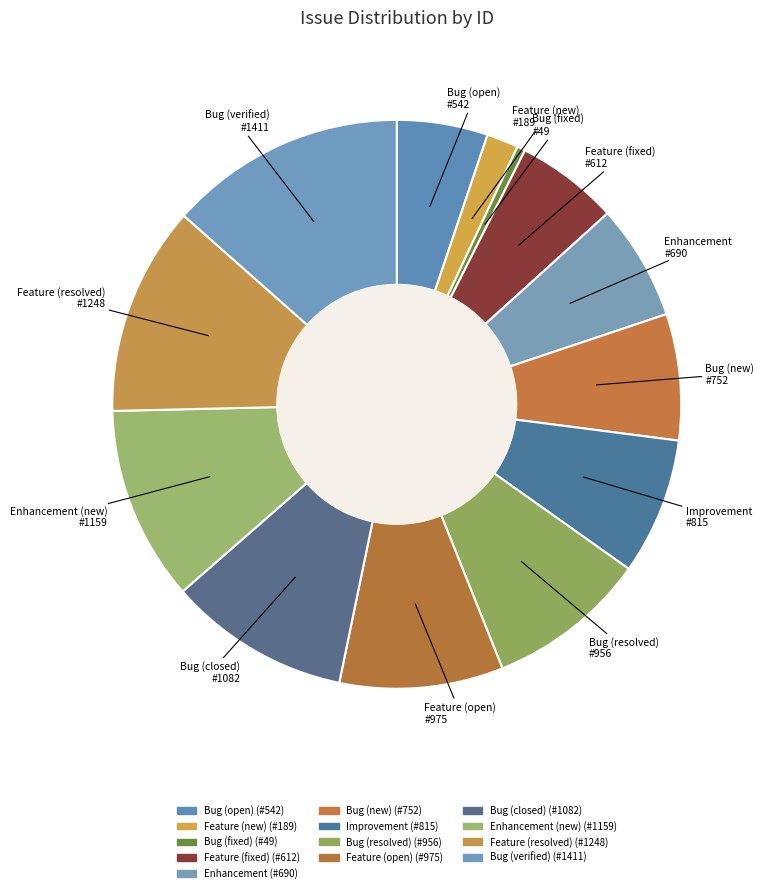

Rank the categories by value from lowest to highest.

49, 189, 542, 612, 690, 752, 815, 956, 975, 1082, 1159, 1248, 1411